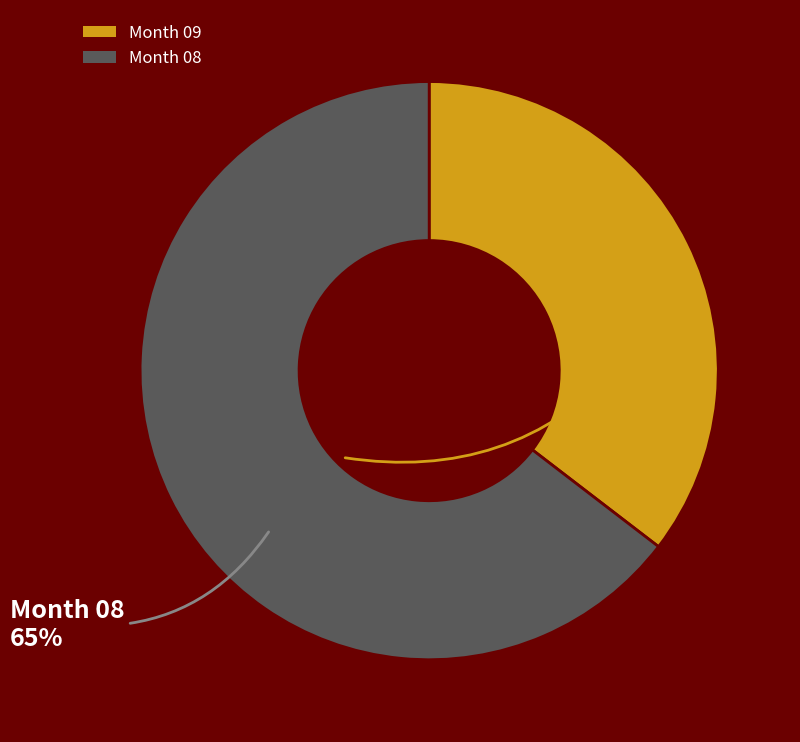

The Month 08 slice represents 53% of the pie. True or false?

False